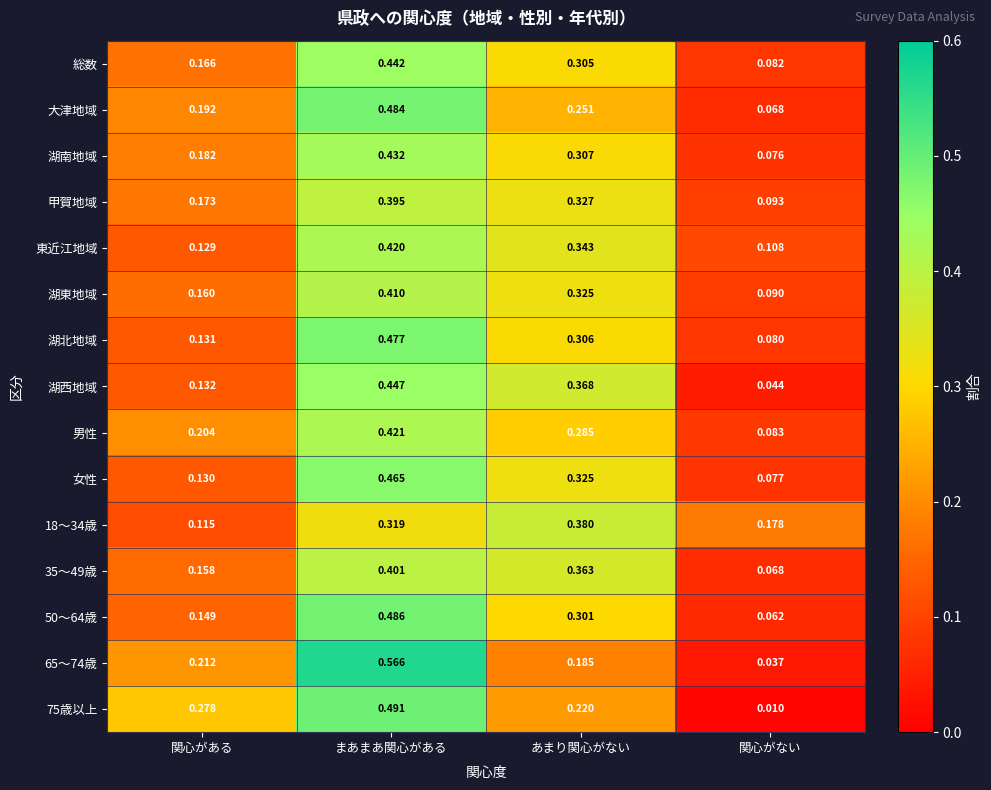

Which category has the highest value in the 湖南地域 series?

まあまあ関心がある